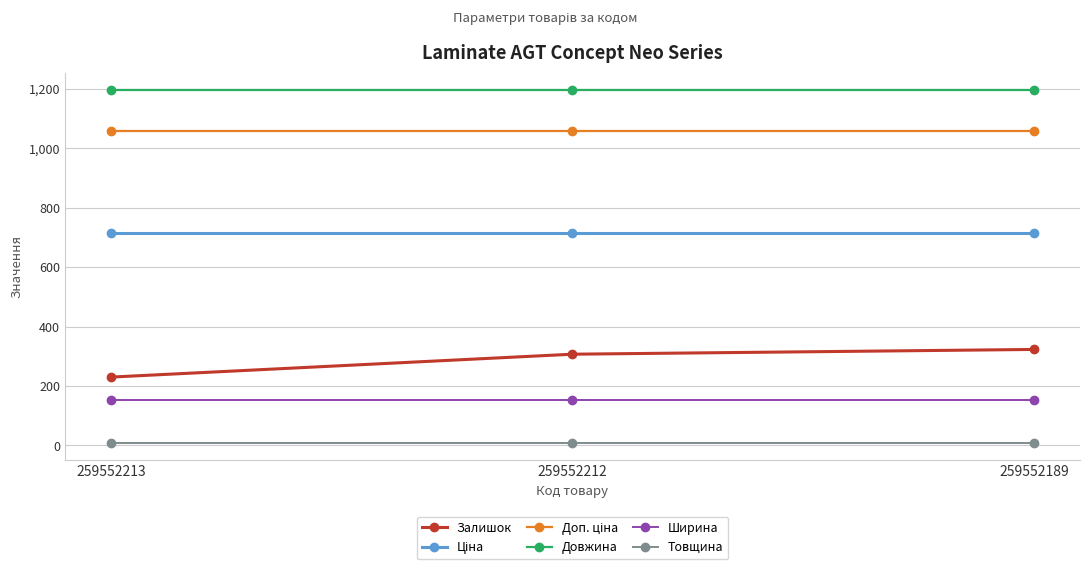

What is the greatest value displayed?

1195.0